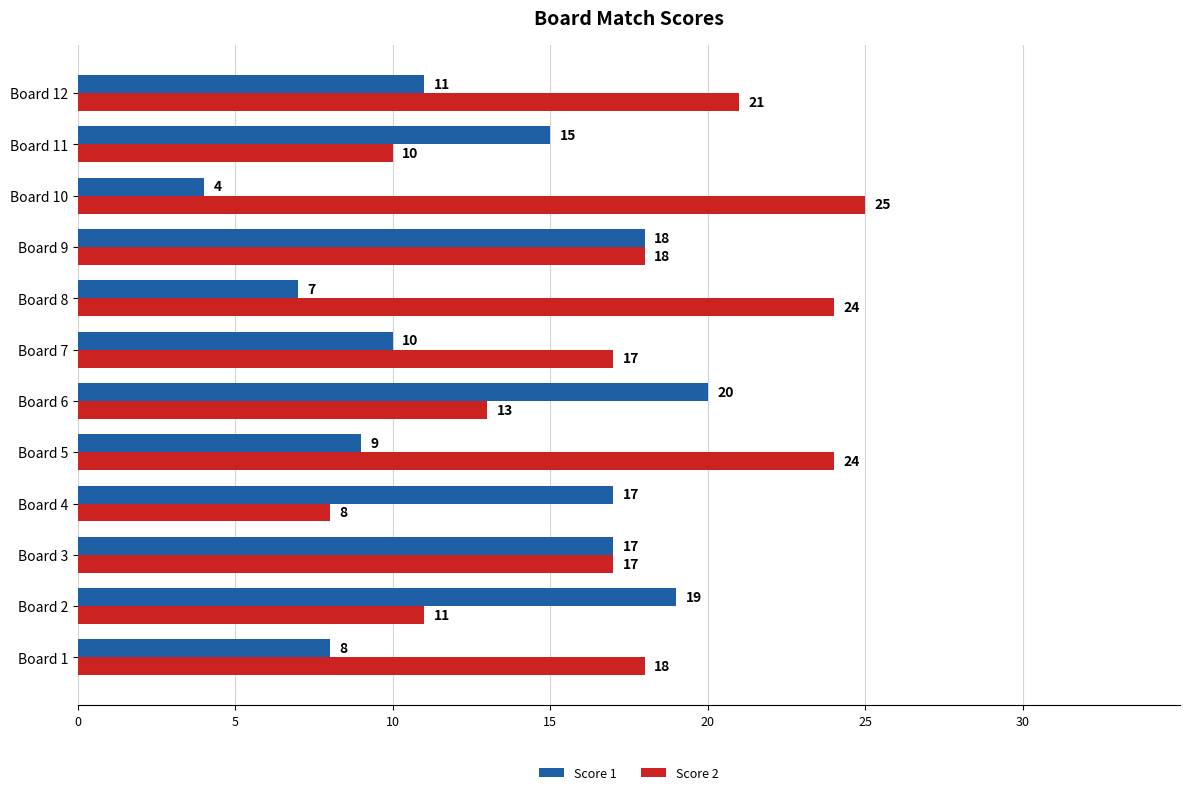

What is the difference between the second highest and second lowest values in the Score 2 series?

14